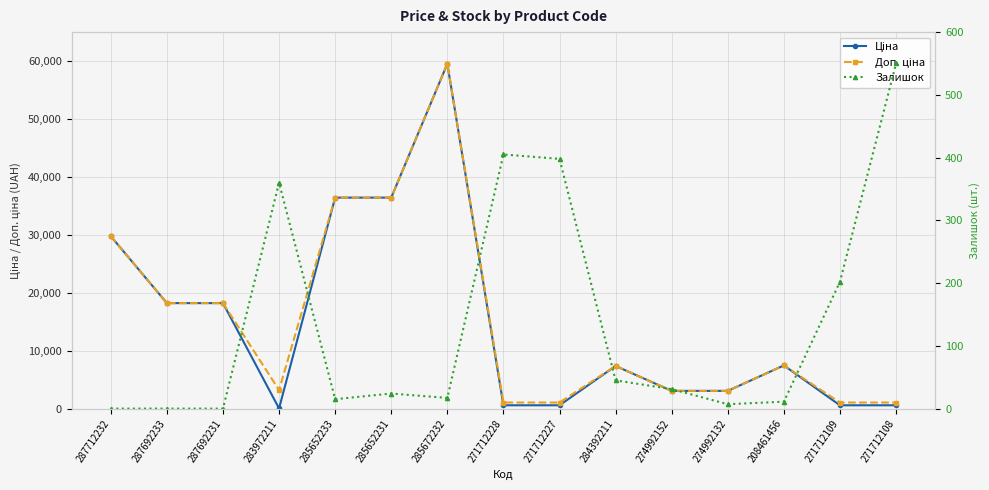

In Доп. ціна, how many points are lower than both neighbors (excluding endpoints)?

1